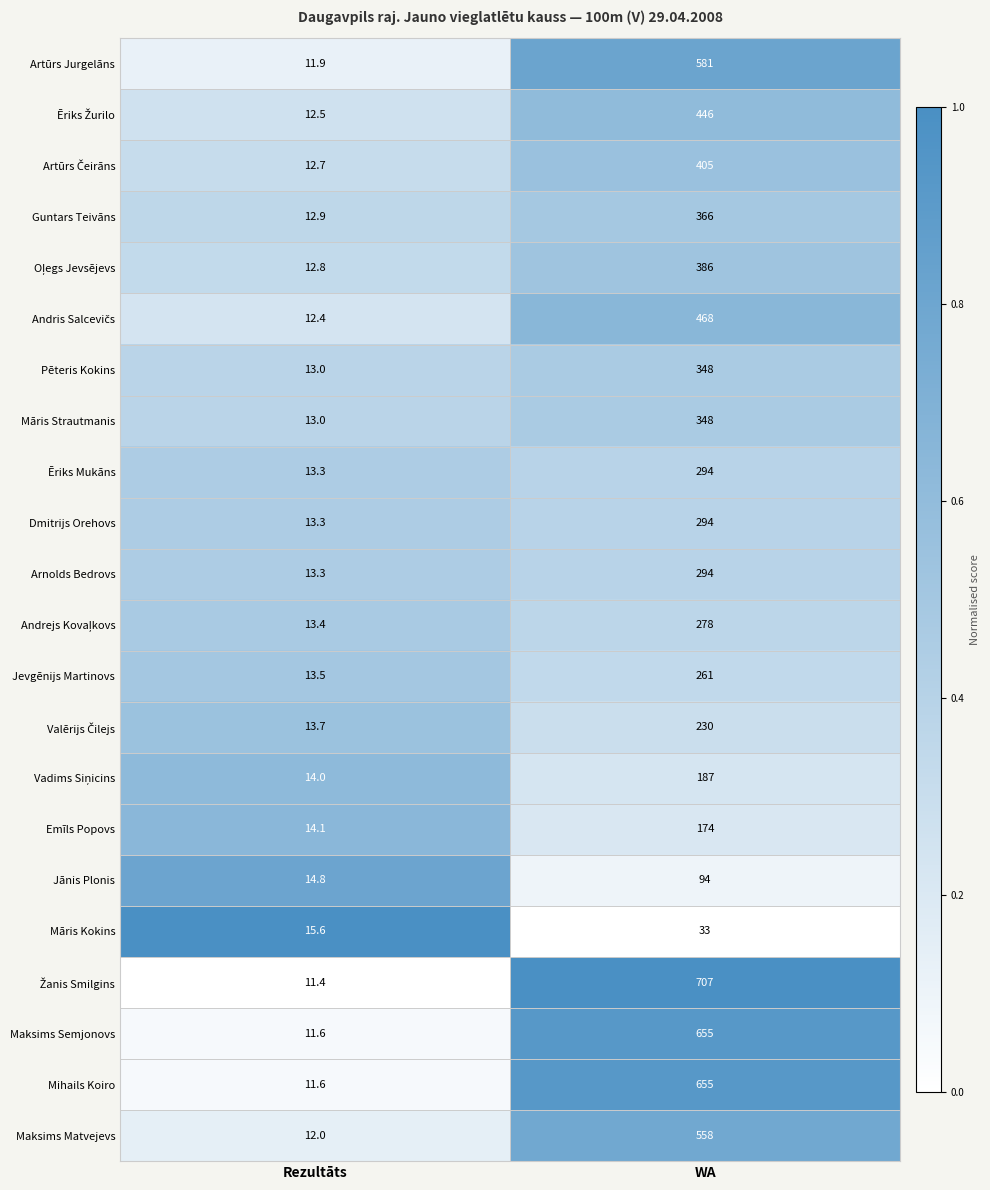

What is the difference between the highest and lowest values at Rezultāts?

4.2